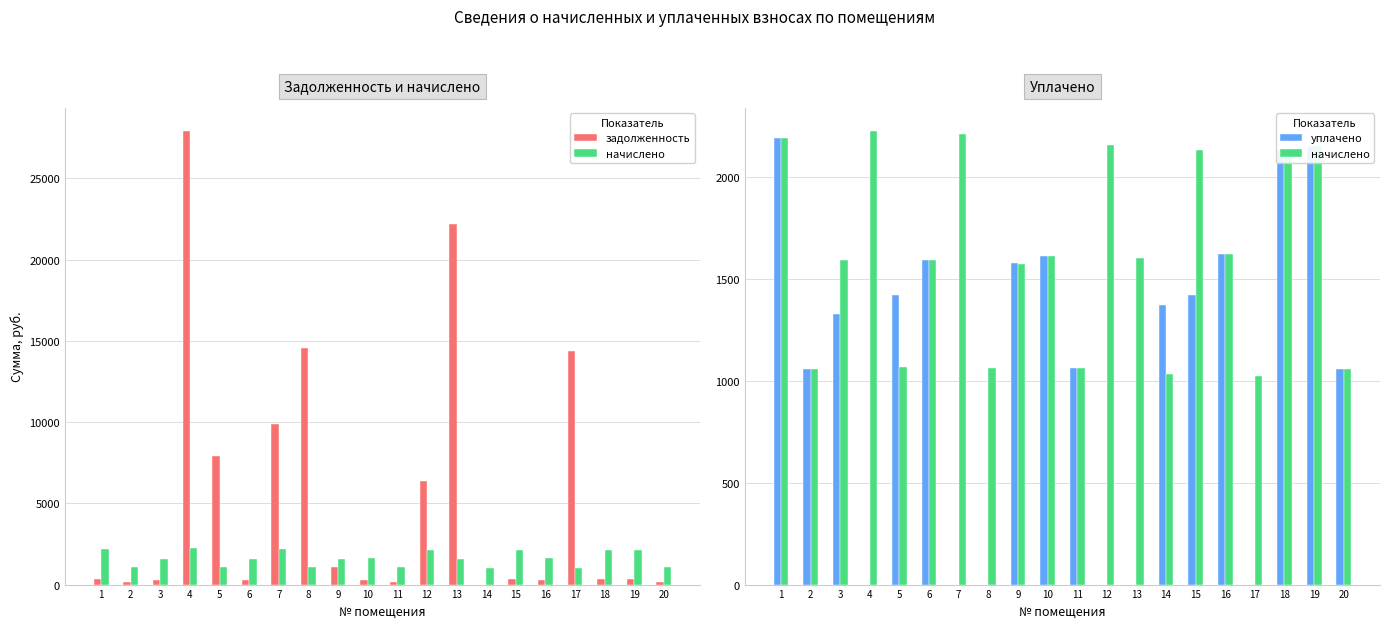

What is the difference between the highest and lowest values at 3?

1324.9